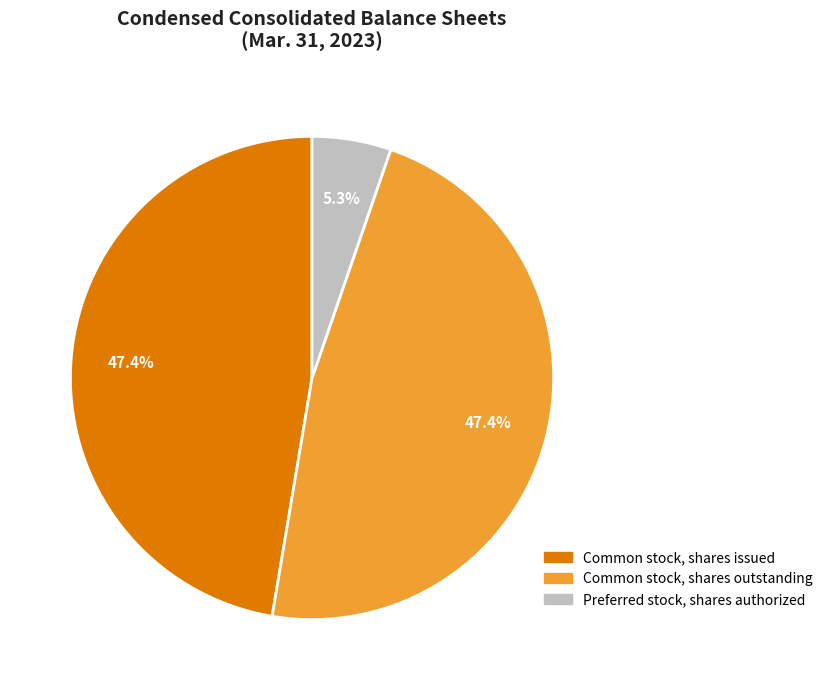

Is there any slice that represents more than half of the pie?

No